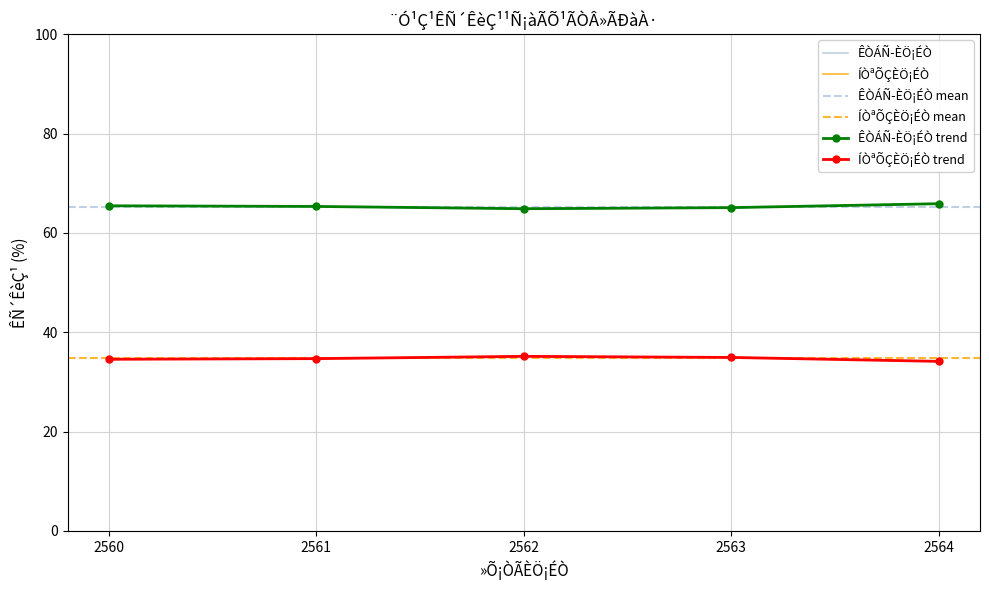

True or false: ÍÒªÕÇÈÖ¡ÉÒ and ÊÒÁÑ­ÈÖ¡ÉÒ intersect in this chart.

False